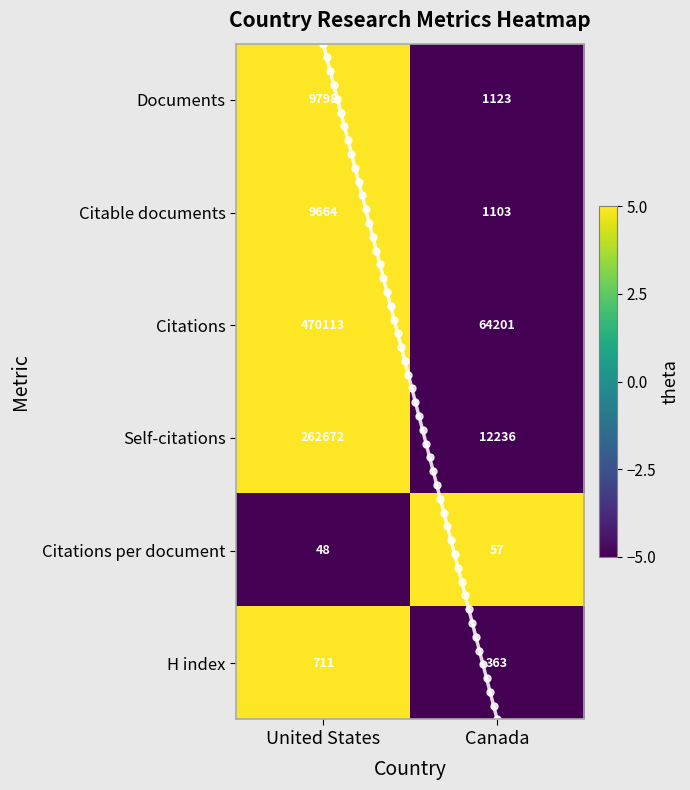

At which label does Citations reach its peak?

United States